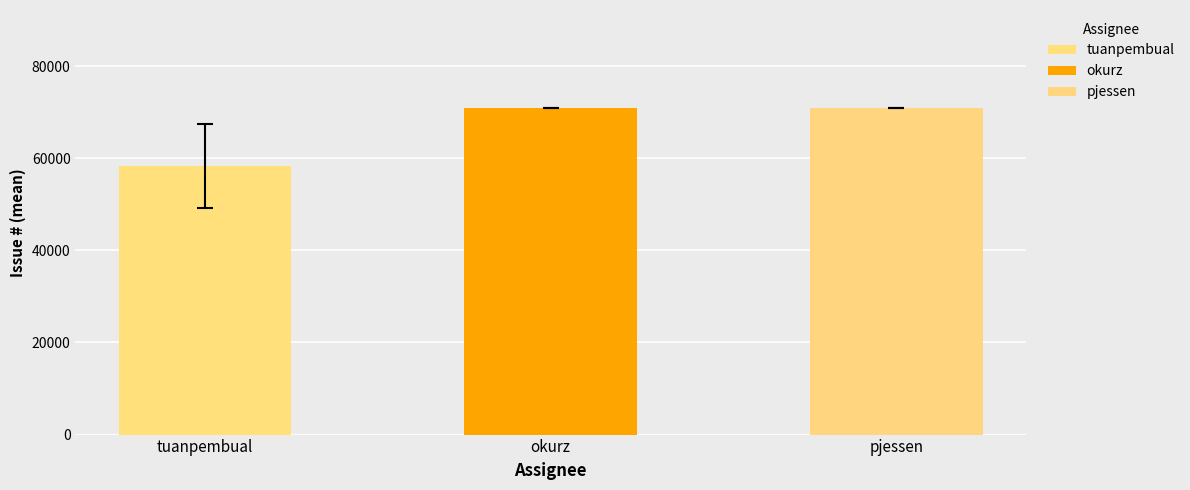

Approximately how many times larger is the value at tuanpembual compared to pjessen?

0.8